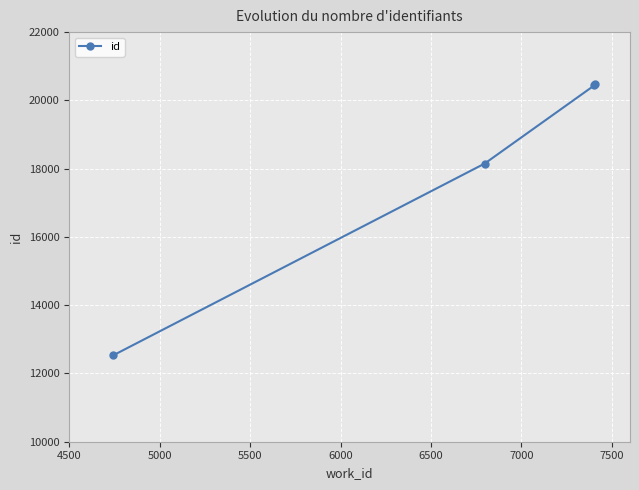

What is the sum of all values?

71592